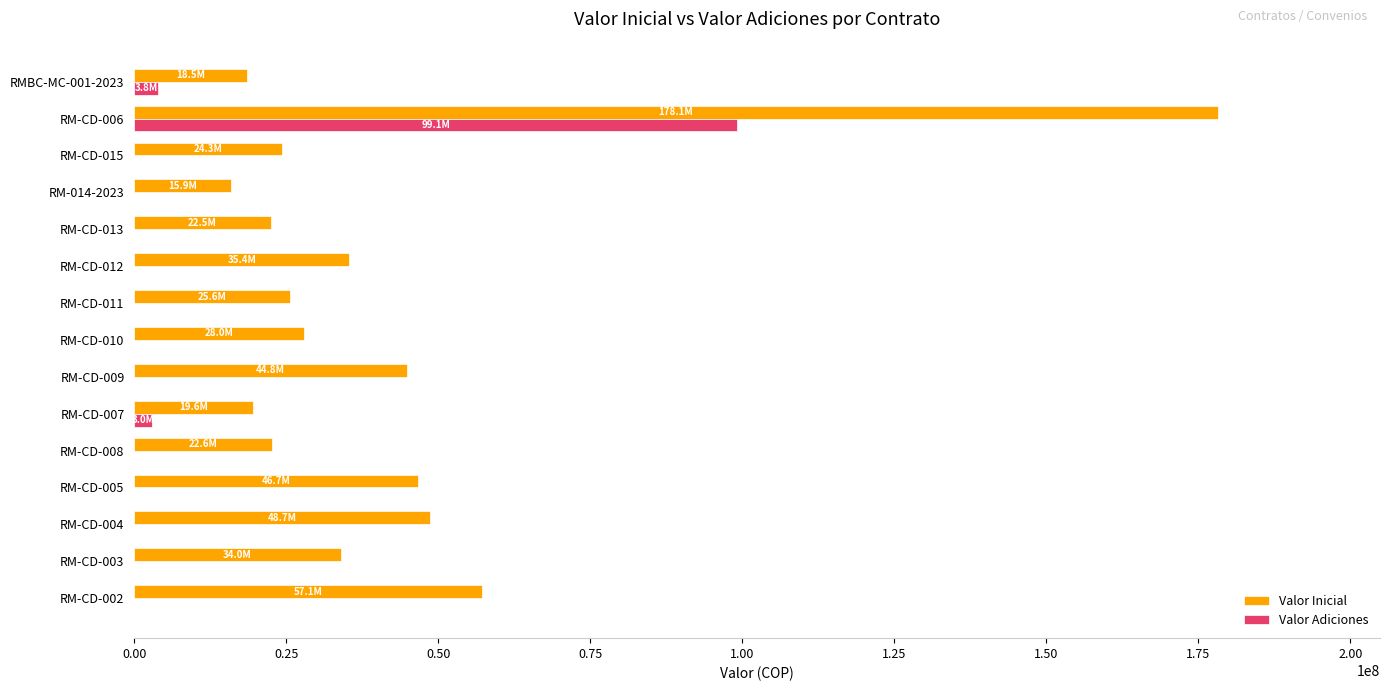

What is the greatest value displayed?

178147789